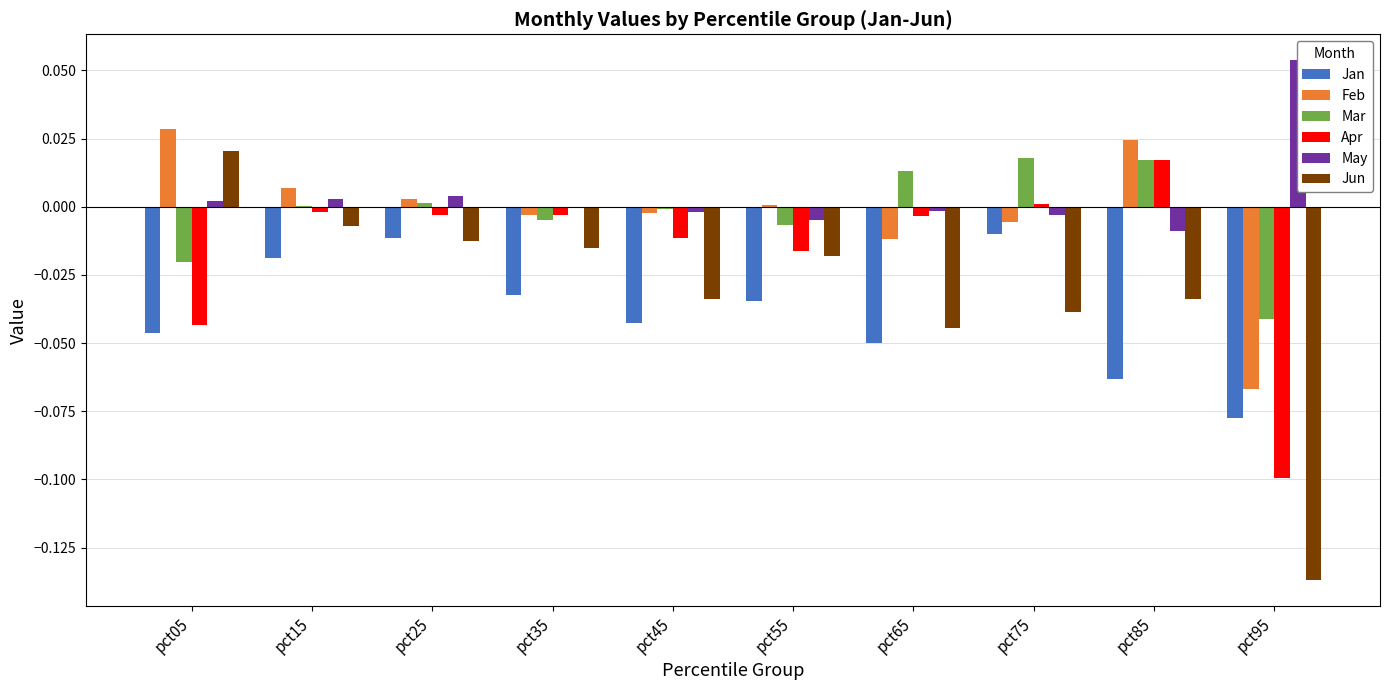

Is the value of Apr at pct35 greater than the value of Jun at pct55?

Yes